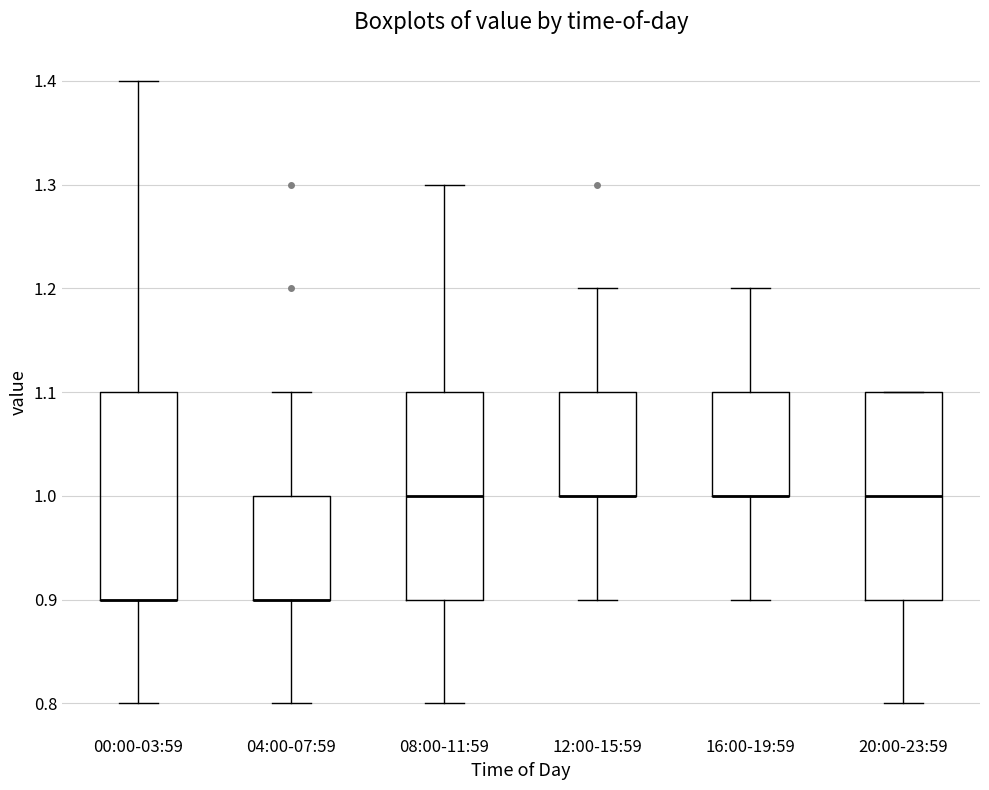

Reading left to right, transcribe this box plot: for each box, give where its median line is, the range the box spans, and where its two whiskers end, as read against the y-axis. The values are not printed on the chart, so give them approximately, as read against the axis.

00:00-03:59: median 0.9 (drawn on the box's lower edge), box 0.9 to 1.1, whiskers 0.8 to 1.4
04:00-07:59: median 0.9 (drawn on the box's lower edge), box 0.9 to 1.0, whiskers 0.8 to 1.1
08:00-11:59: median 1.0, box 0.9 to 1.1, whiskers 0.8 to 1.3
12:00-15:59: median 1.0 (drawn on the box's lower edge), box 1.0 to 1.1, whiskers 0.9 to 1.2
16:00-19:59: median 1.0 (drawn on the box's lower edge), box 1.0 to 1.1, whiskers 0.9 to 1.2
20:00-23:59: median 1.0, box 0.9 to 1.1, whiskers 0.8 to 1.1